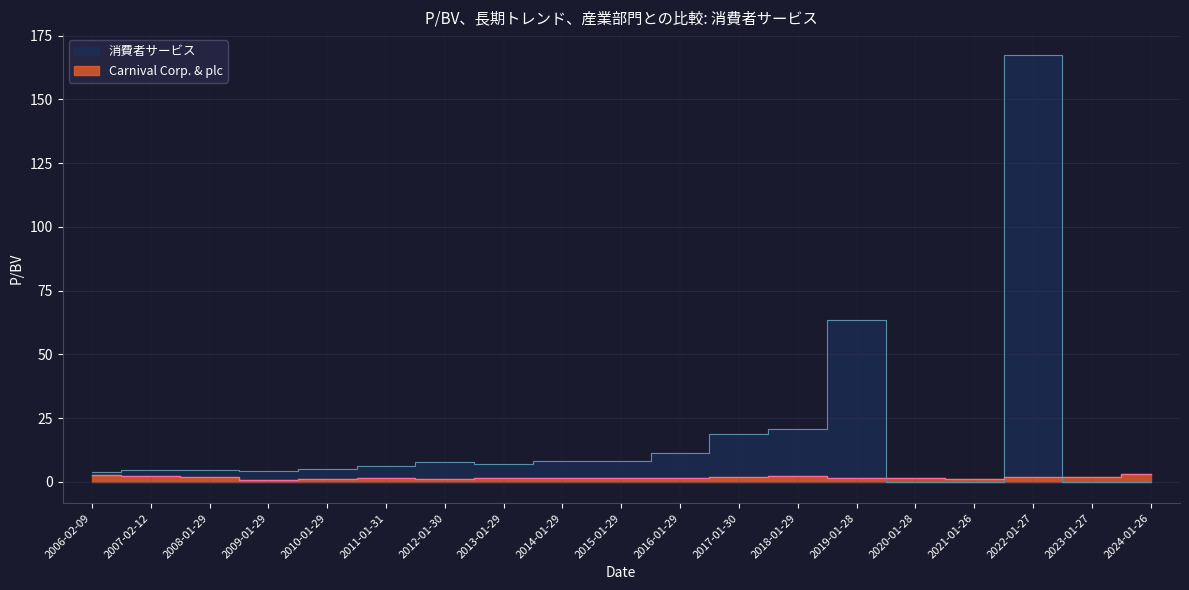

What is the difference between the maximum and minimum values in the Carnival Corp. & plc series?

2.2